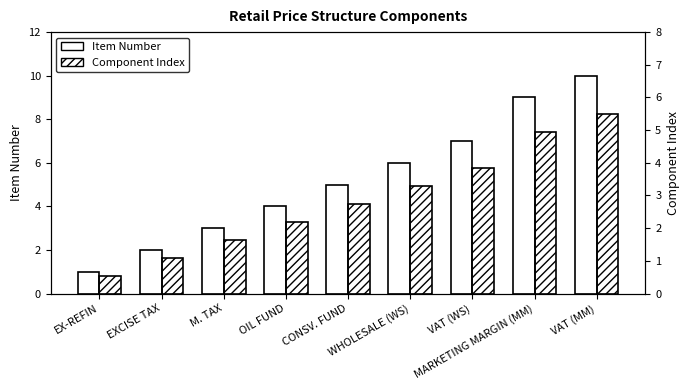

At which label does Item Number reach its peak?

VAT (MM)